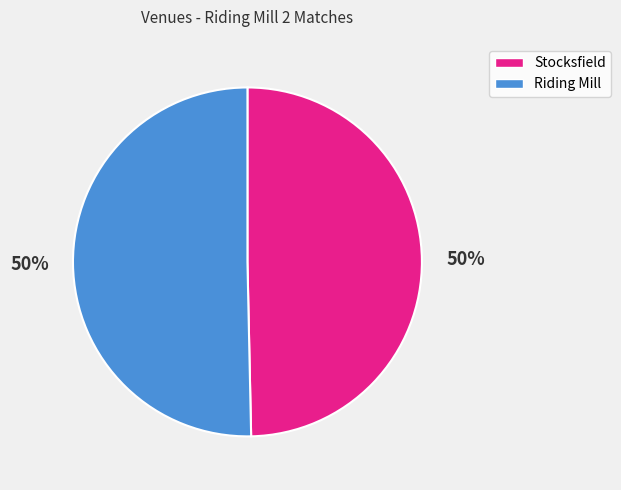

To the nearest percent, what is the combined percentage of Stocksfield and Riding Mill?

100%